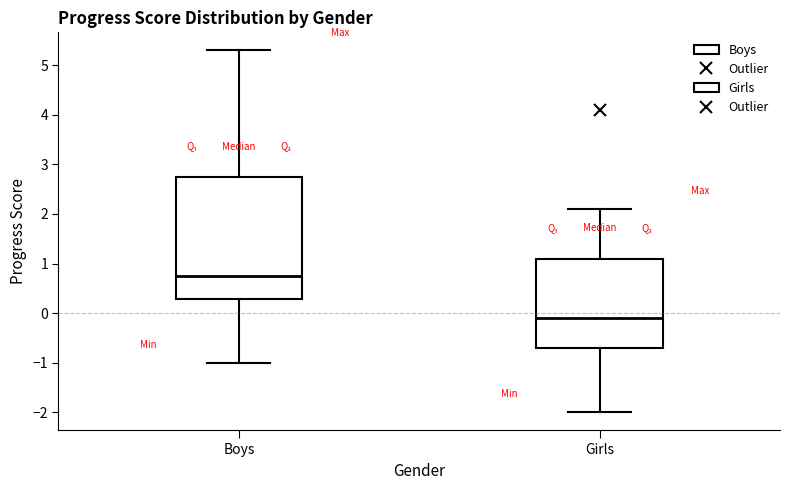

Where is the lower edge of the box for Girls on the y-axis? The values are not printed on the chart, so give them approximately, as read against the axis.

-0.7